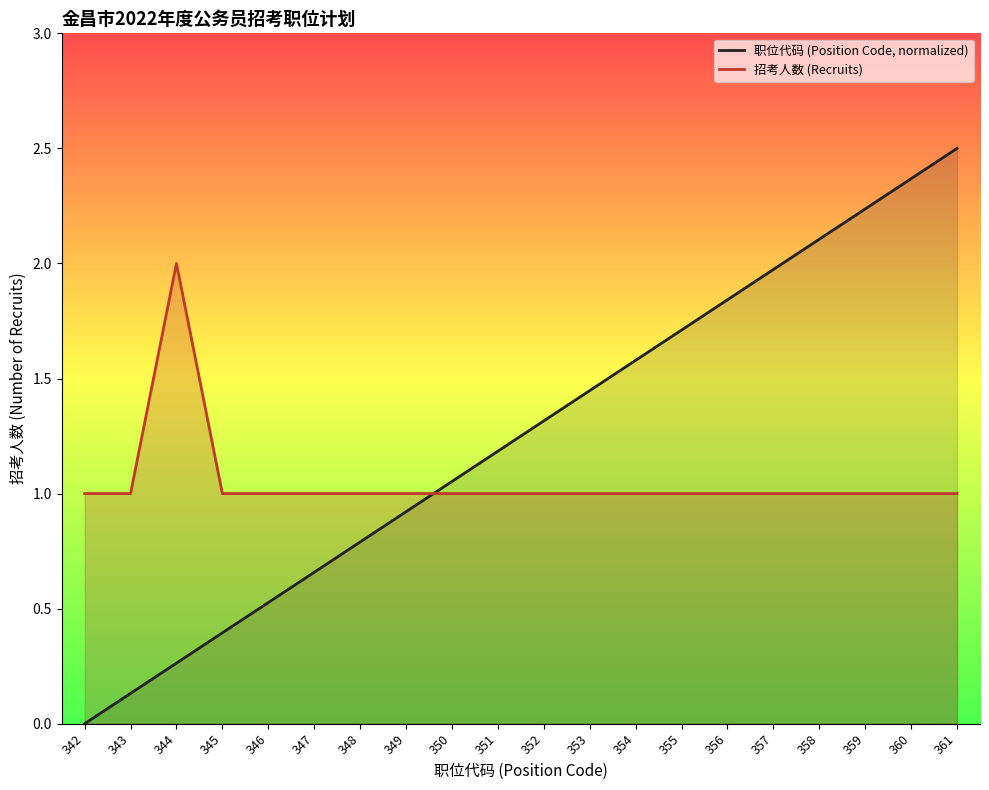

Between which two adjacent categories do 职位代码 (Position Code, normalized) and 招考人数 (Recruits) first intersect?

349 and 350